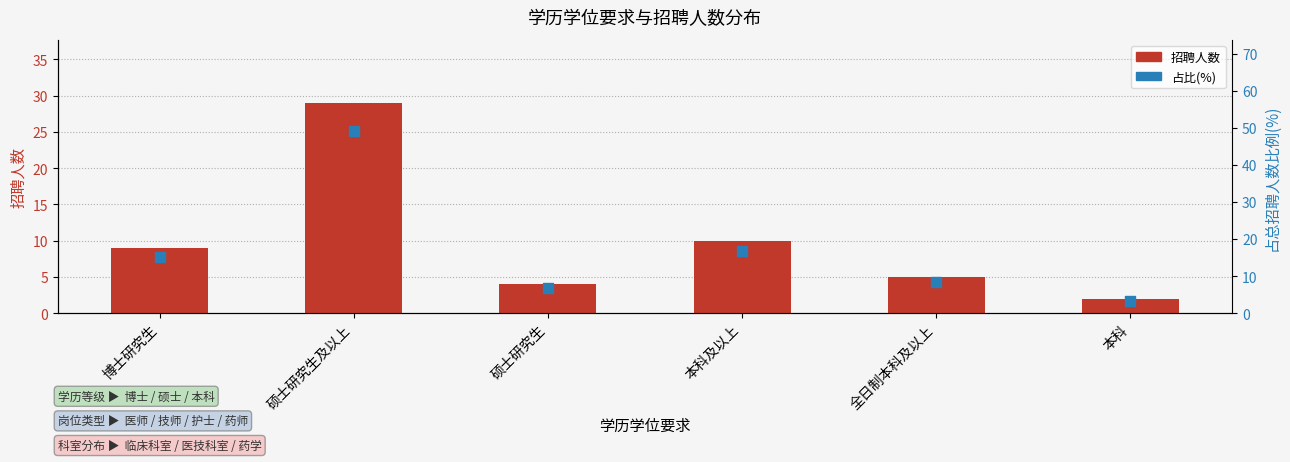

Which series contains the lowest Y value?

招聘人数